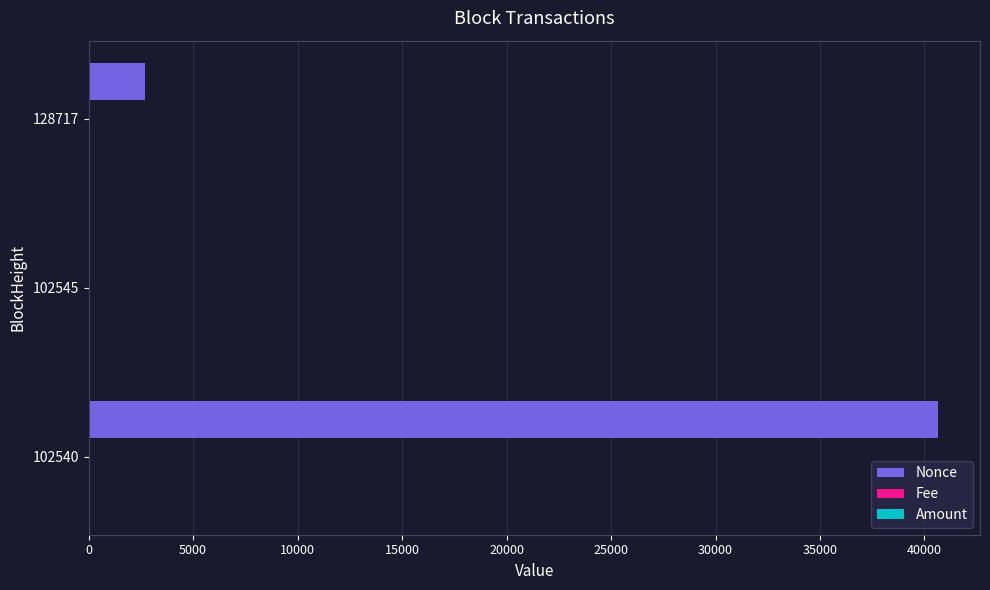

The Nonce series shows 68396.3 at 102540. True or false?

False